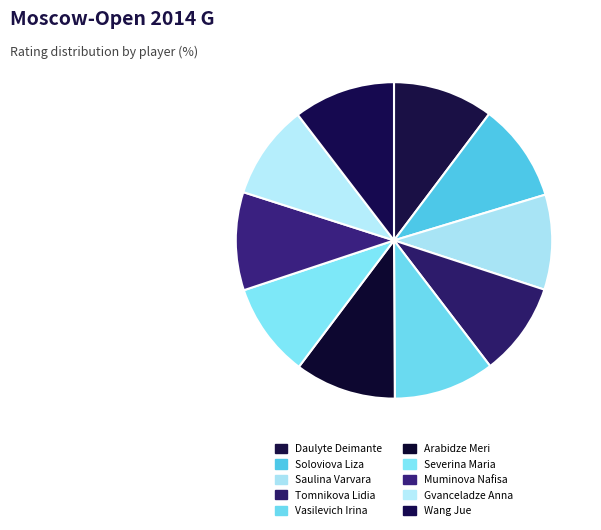

Which category has the smallest portion of the pie?

Tomnikova Lidia